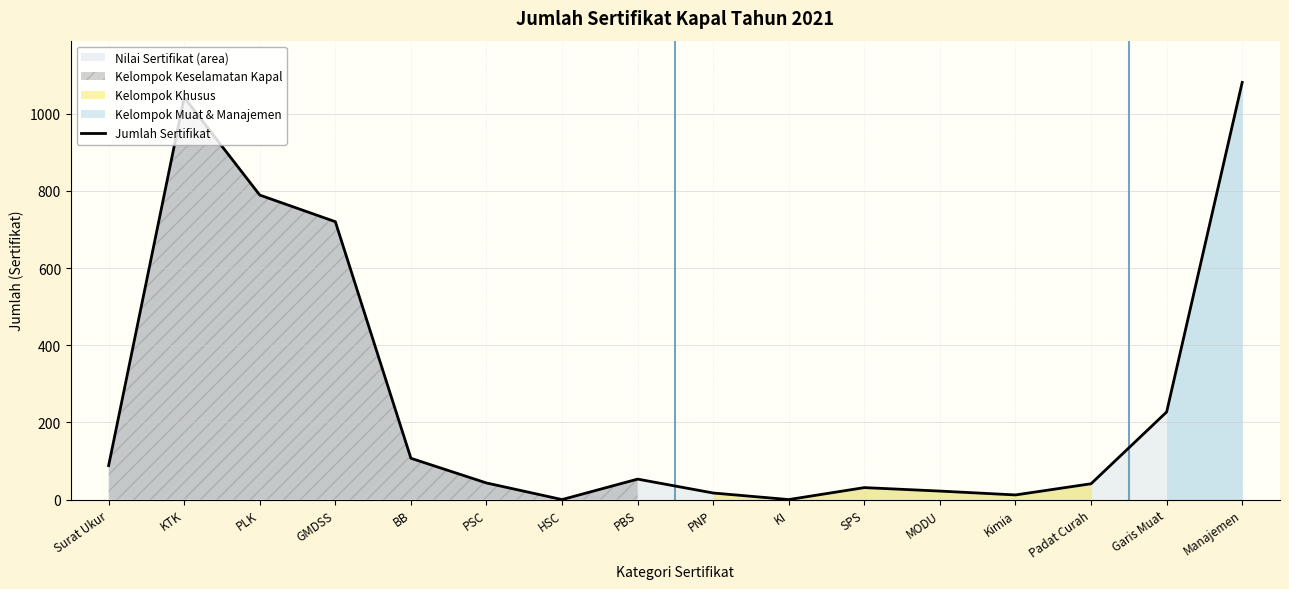

Which category has the highest value across all series?

Manajemen